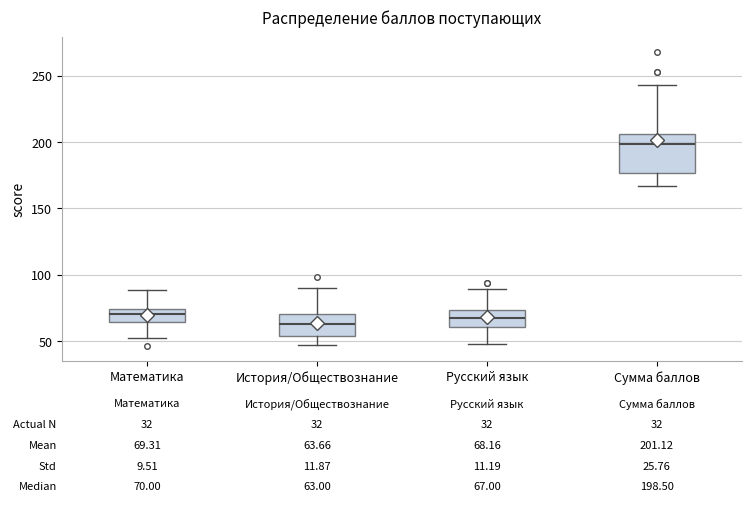

Which box has the highest median line?

Сумма баллов